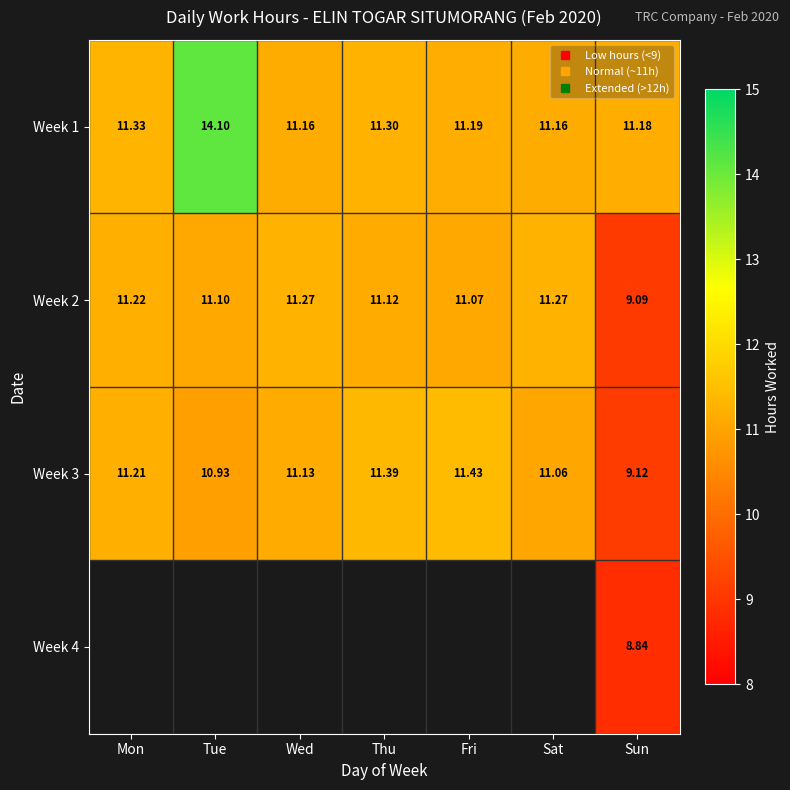

Which series has the widest spread of values?

Week 1